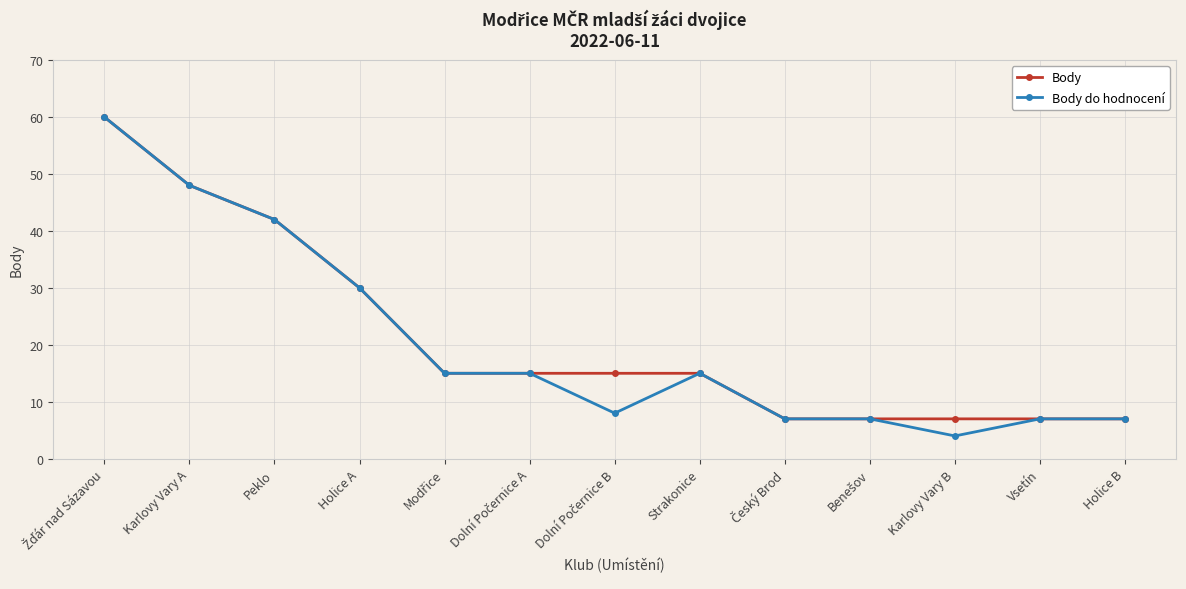

How many distinct data groups are displayed?

2